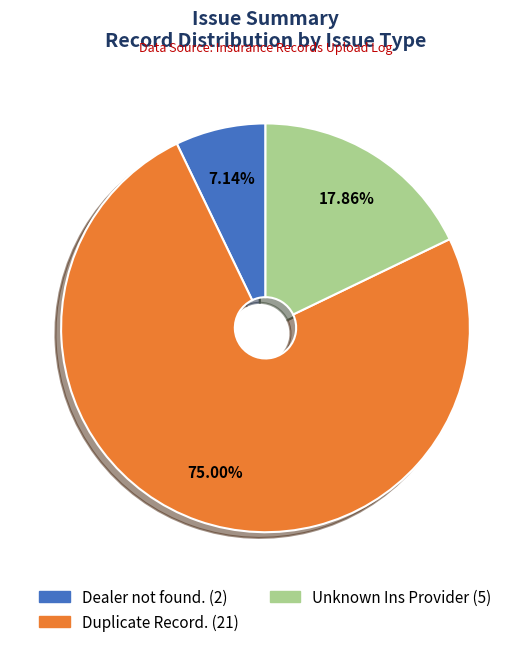

What percentage is the Dealer not found. slice, to the nearest percent?

7%